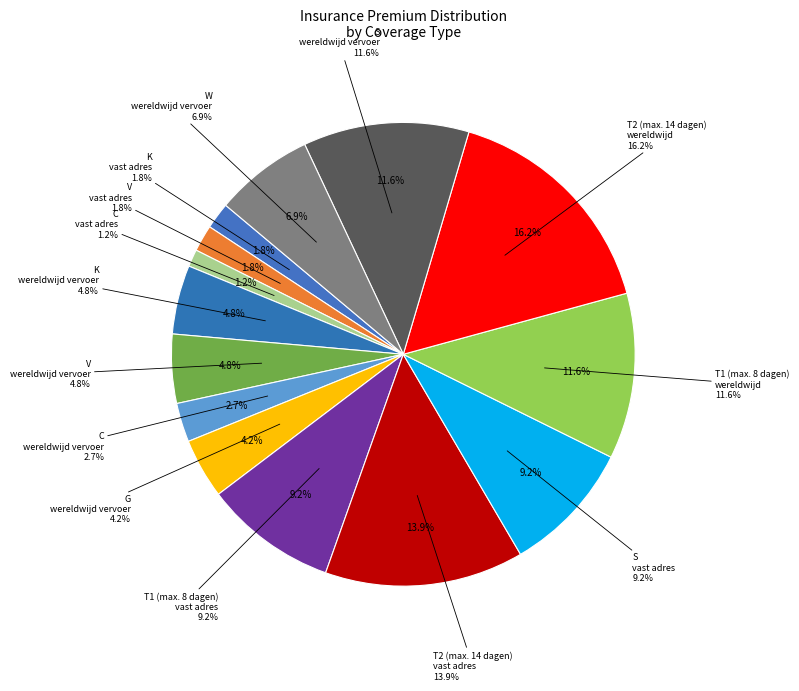

Approximately how many times larger is the value at V - wereldwijd vervoer compared to T2 (max. 14 dagen) - vast adres?

0.3